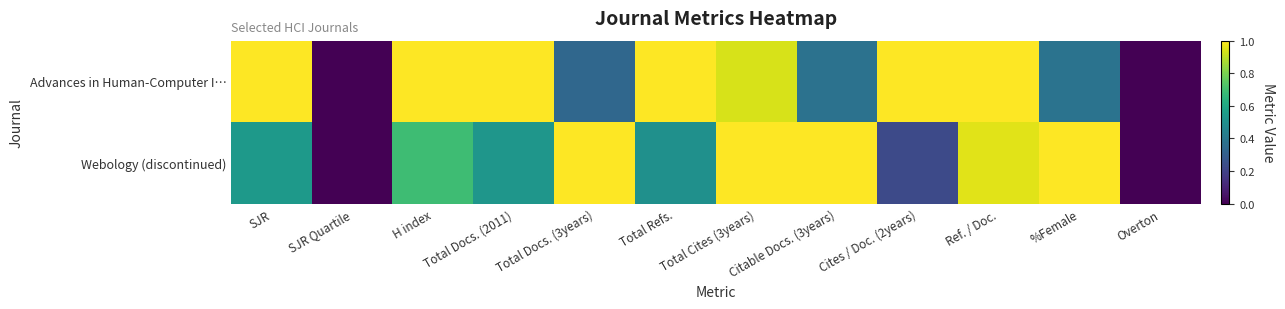

Between Cites / Doc. (2years) and Citable Docs. (3years), which is larger?

Cites / Doc. (2years)